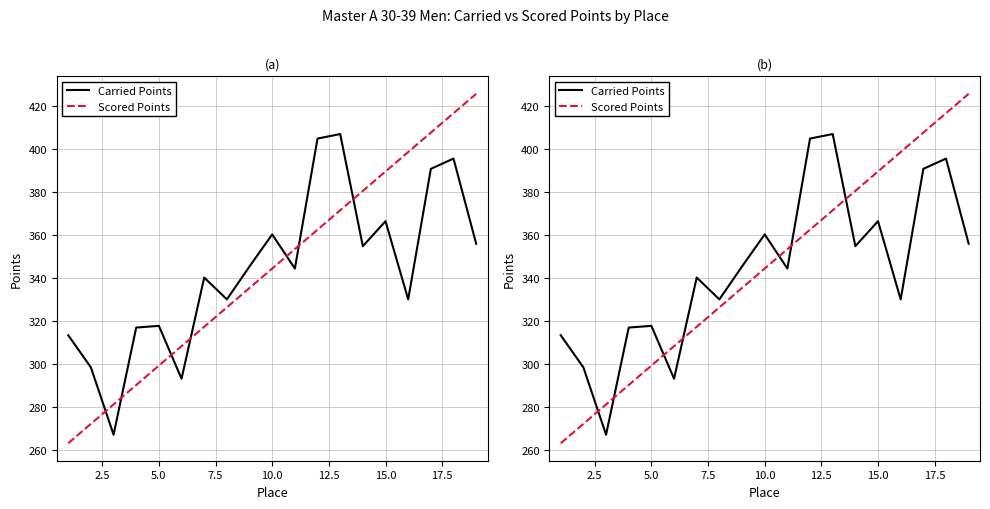

What is the sum of all Scored Points values?

6542.5